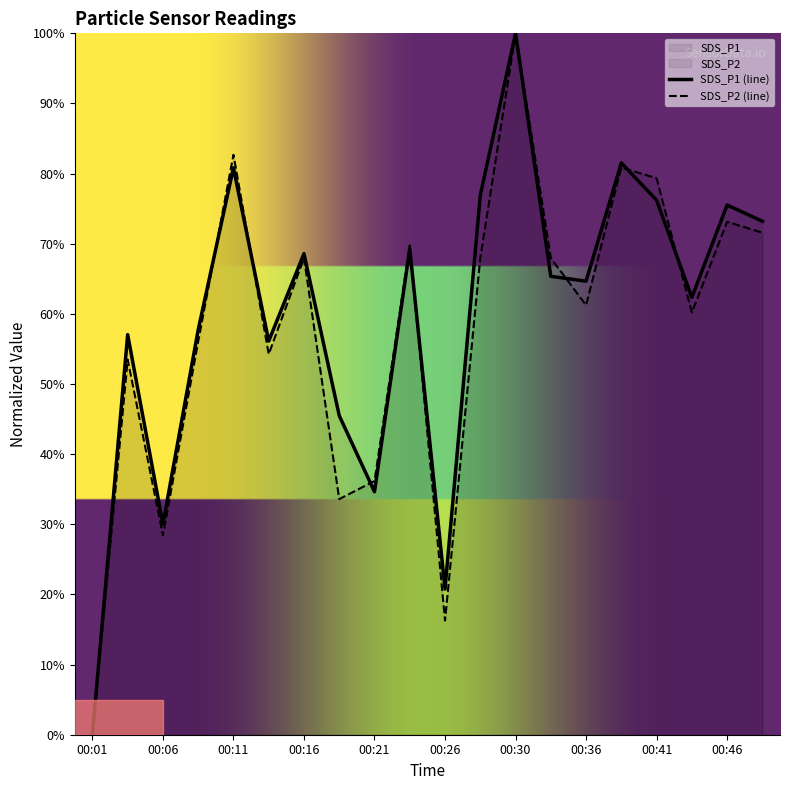

Which series has the largest total across all categories?

SDS_P1 (line)